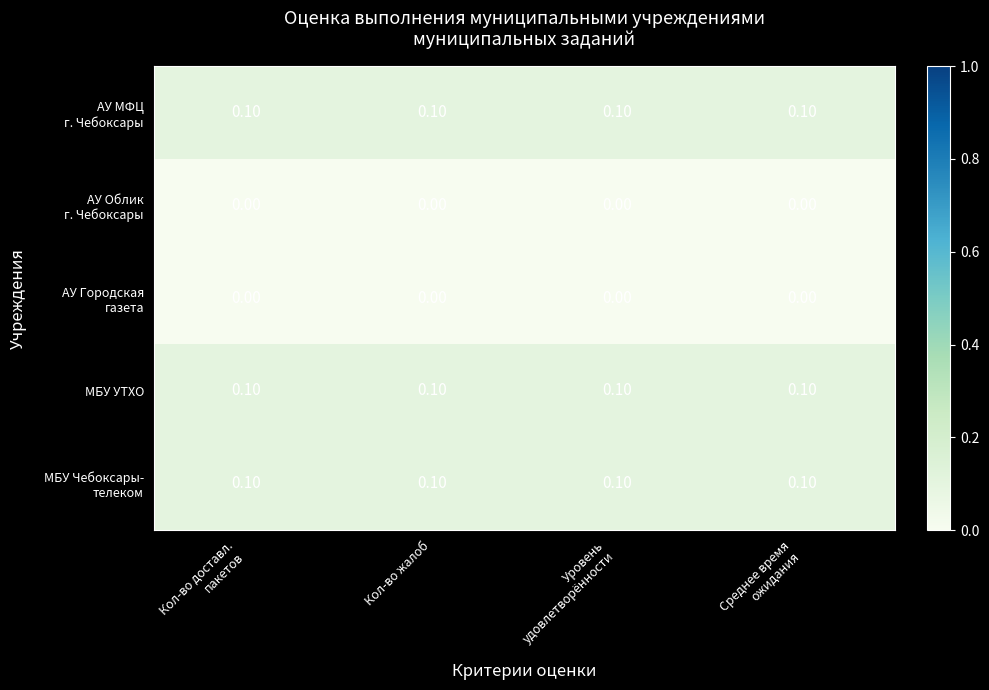

At how many categories does at least one series exceed 0?

4